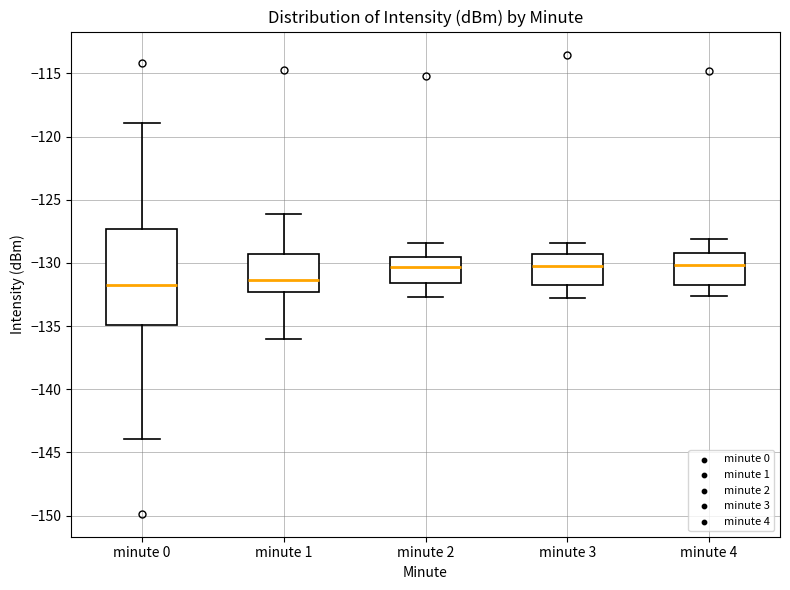

Where is the lower edge of the box for minute 0 on the y-axis? The values are not printed on the chart, so give them approximately, as read against the axis.

-135.0